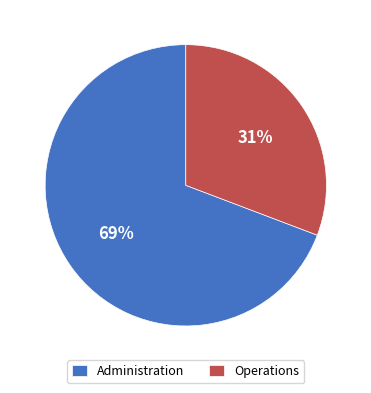

Between Administration and Operations, which is larger?

Administration